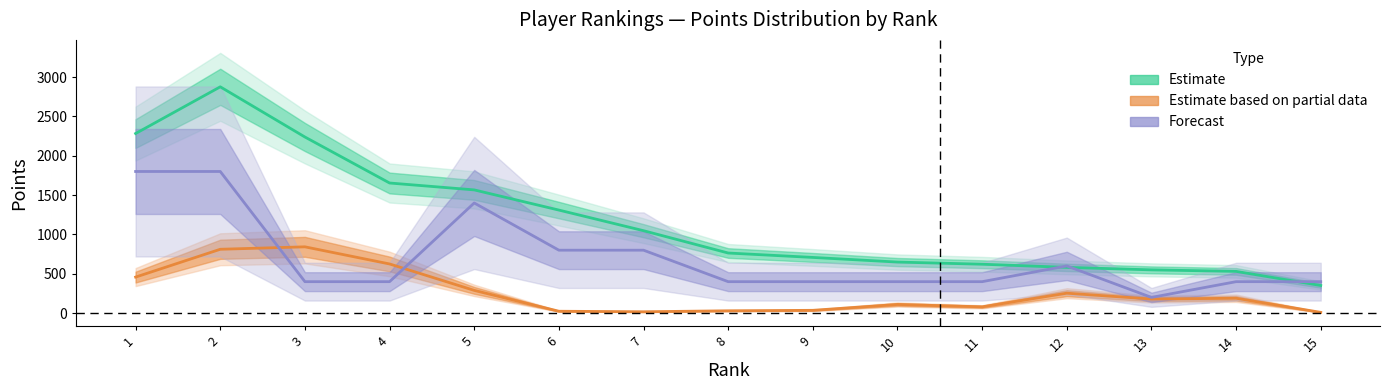

How many distinct data groups are displayed?

3